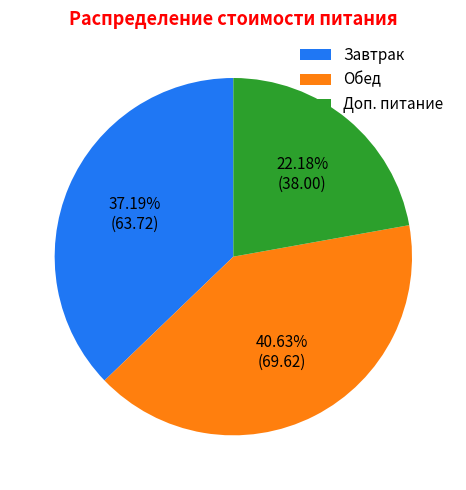

To the nearest percent, what portion does Доп. питание represent?

22%